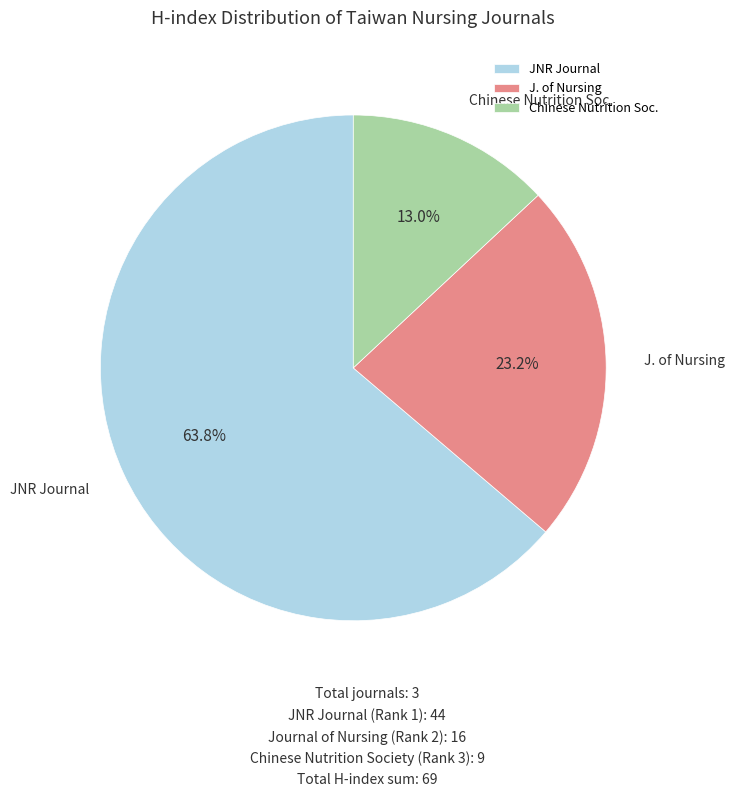

How many slices are in this pie chart?

3